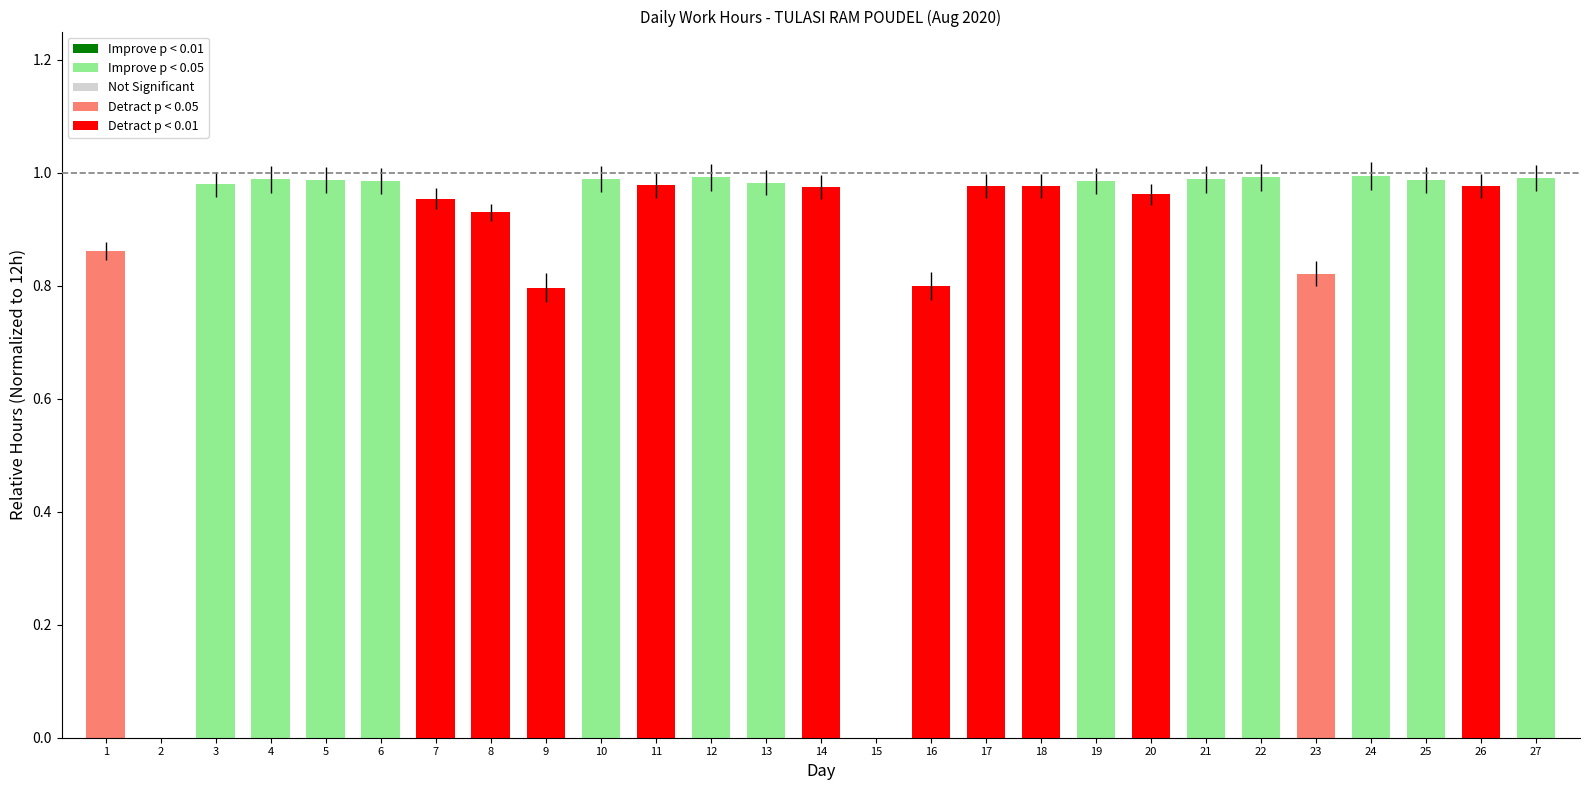

Which has a higher value, 8 or 6?

6